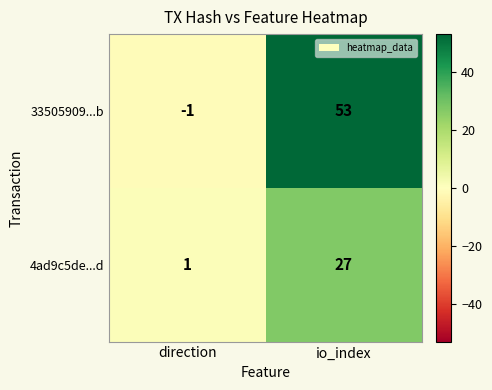

Which series has the widest spread of values?

33505909...b